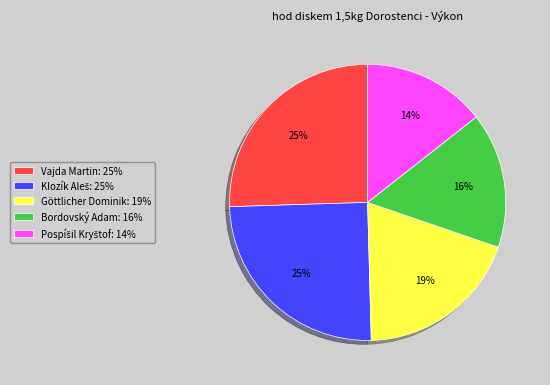

To the nearest percent, what portion does Vajda Martin represent?

25%